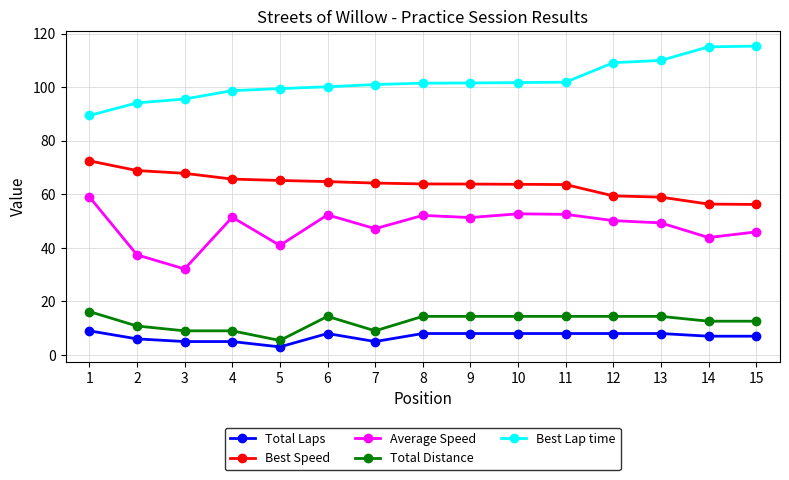

Where does the Best Speed series first go above 63?

1